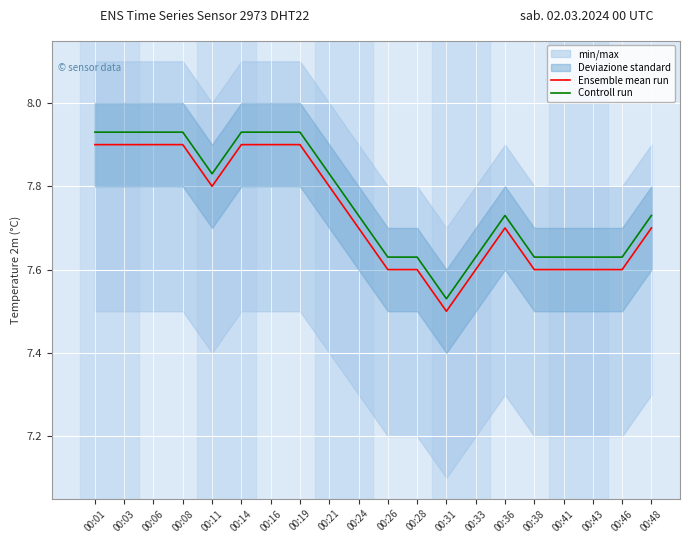

At how many categories does at least one series exceed 7?

20